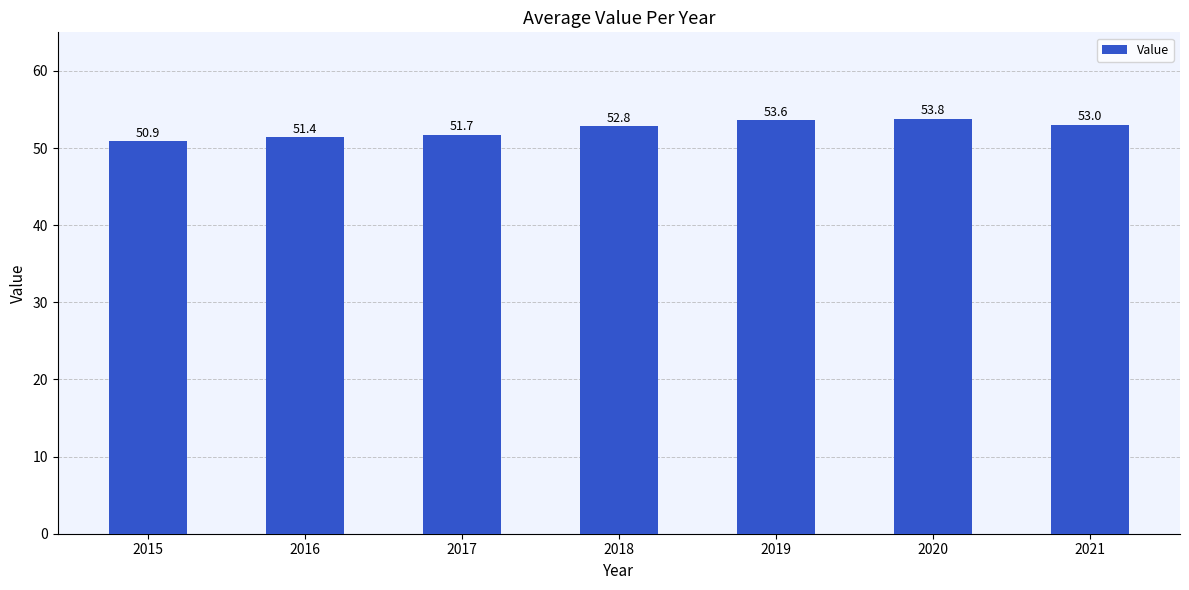

What is the value of the 4th bar from the left?

52.8